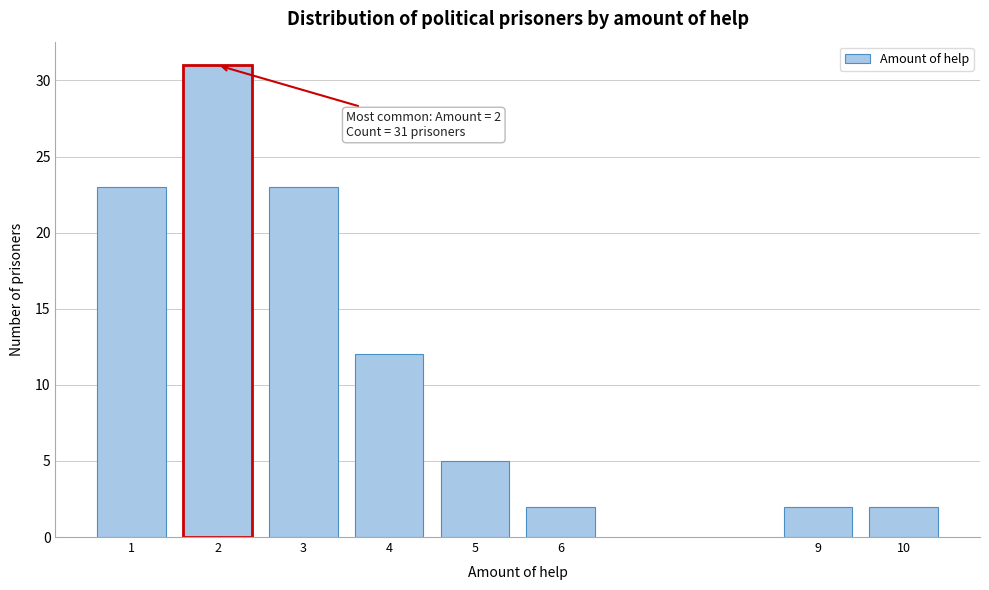

Reading left to right, list all the values displayed in this chart.

23	31	23	12	5	2	2	2